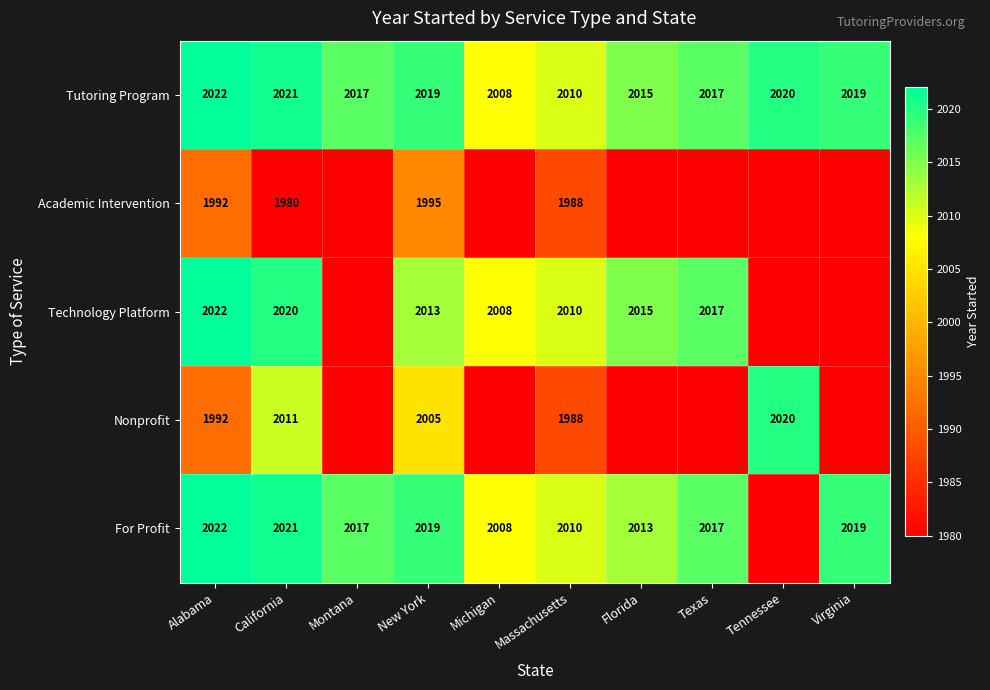

At which label does Tutoring Program reach its peak?

Alabama